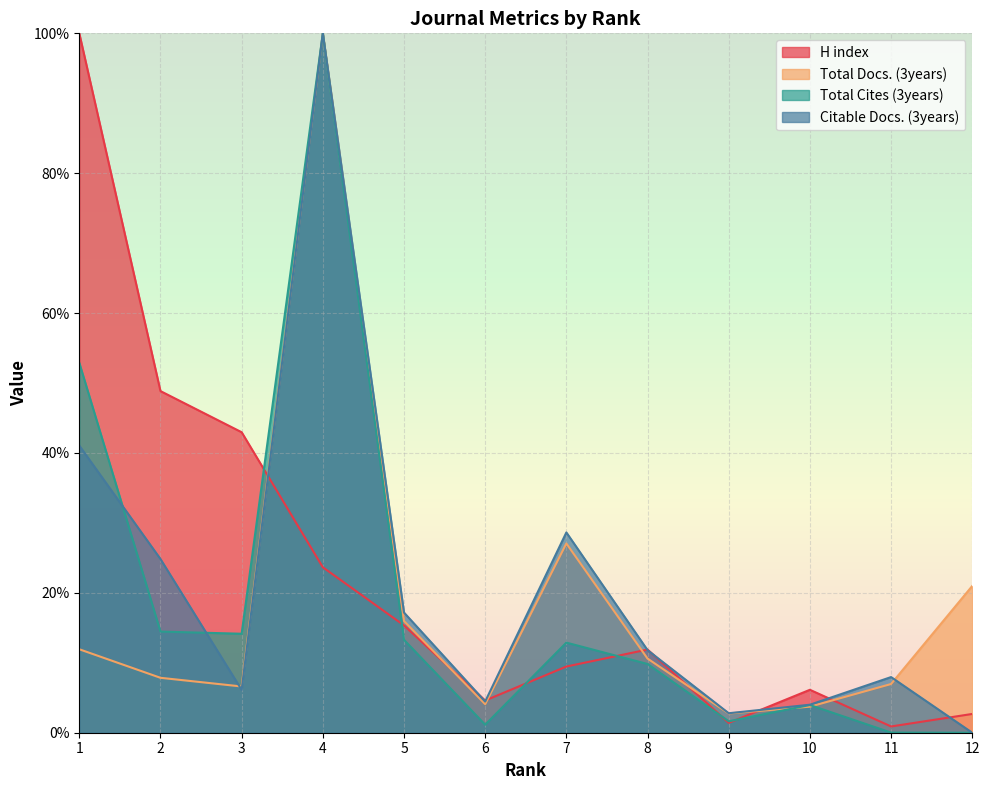

What is the value of the Citable Docs. (3years) point at the 1st from the left?

41.1